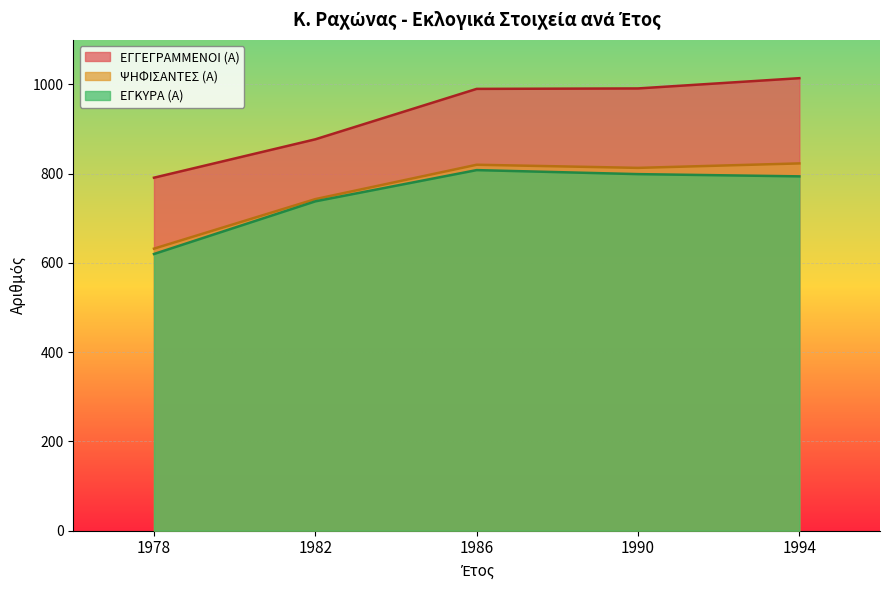

How many lines are shown in the chart?

3